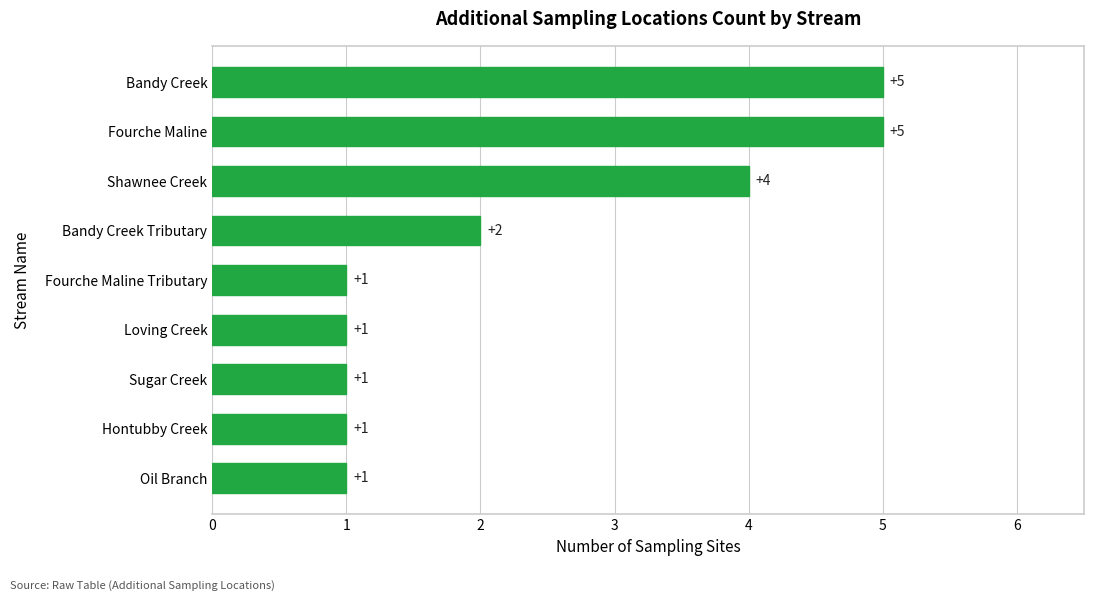

Reading bottom to top, extract all data points from this chart.

Oil Branch=1	Hontubby Creek=1	Sugar Creek=1	Loving Creek=1	Fourche Maline Tributary=1	Bandy Creek Tributary=2	Shawnee Creek=4	Fourche Maline=5	Bandy Creek=5